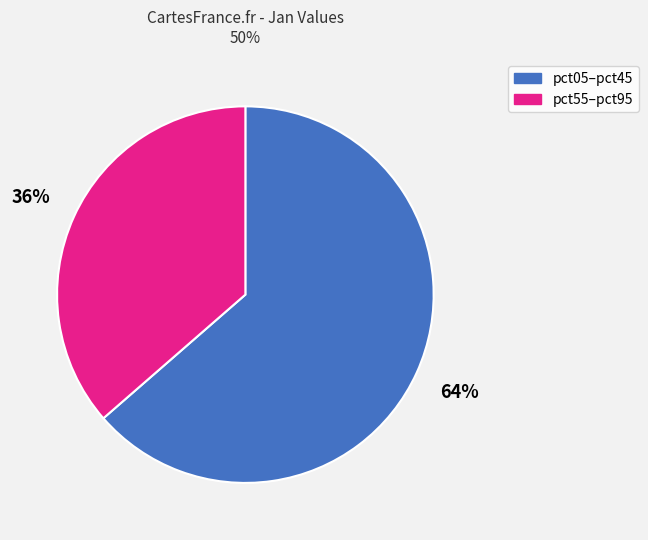

Does any single category account for the majority?

Yes